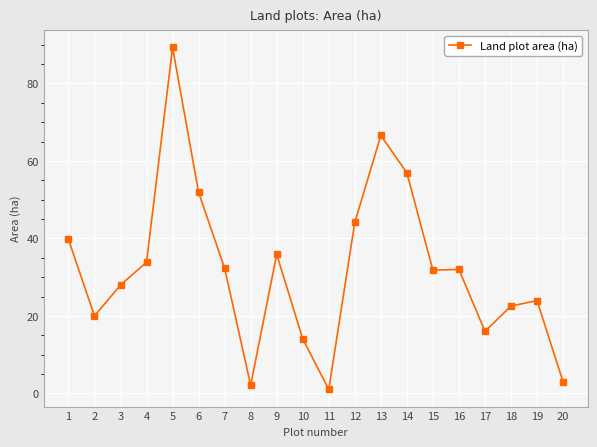

The chart shows a value of 32.3 at 7. True or false?

True